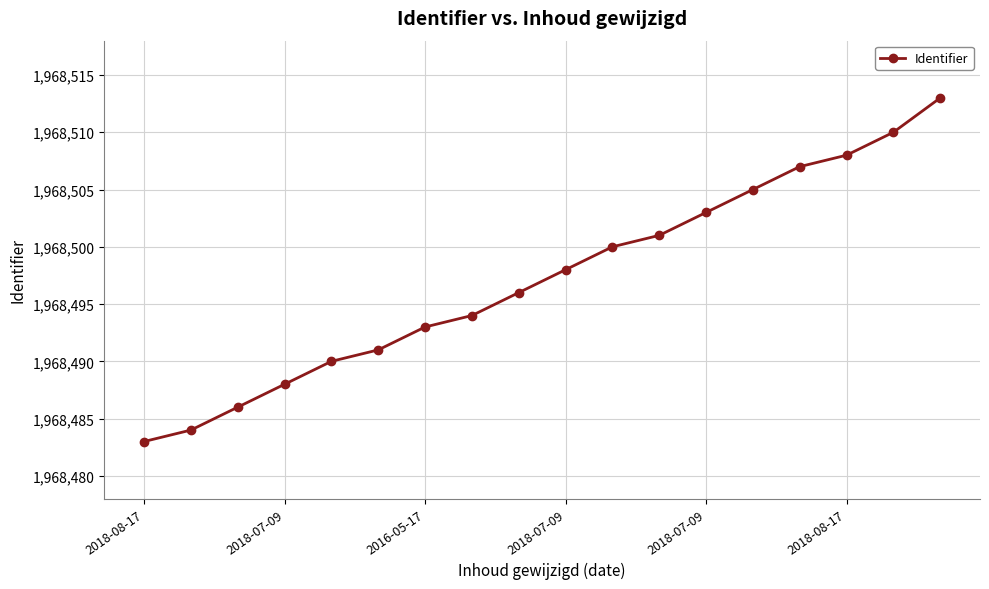

Reading left to right, list all the values displayed in this chart.

1968483	1968484	1968486	1968488	1968490	1968491	1968493	1968494	1968496	1968498	1968500	1968501	1968503	1968505	1968507	1968508	1968510	1968513